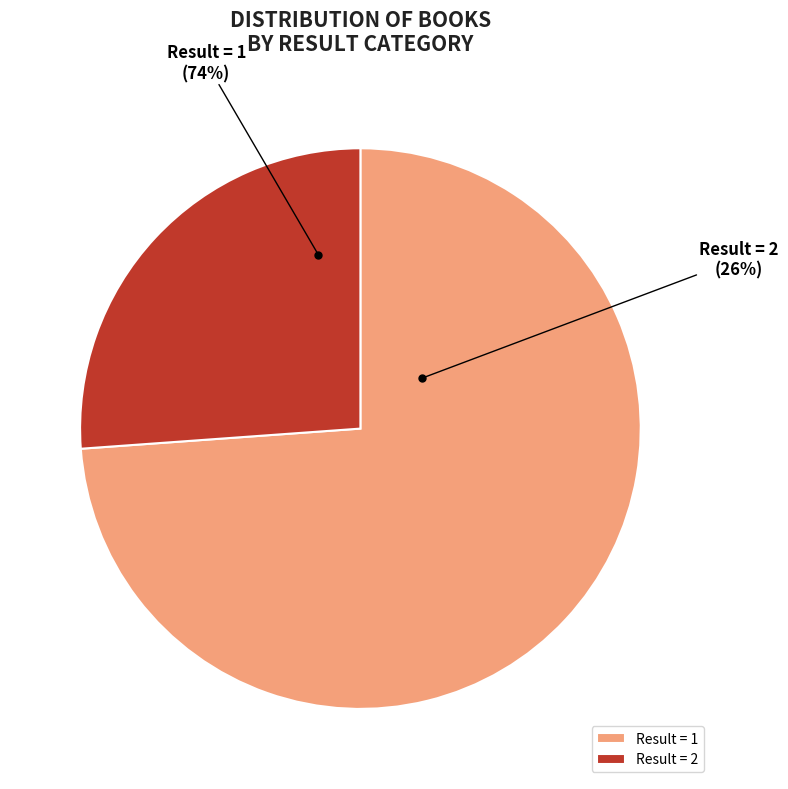

Which has a higher value, 2 or 1?

1